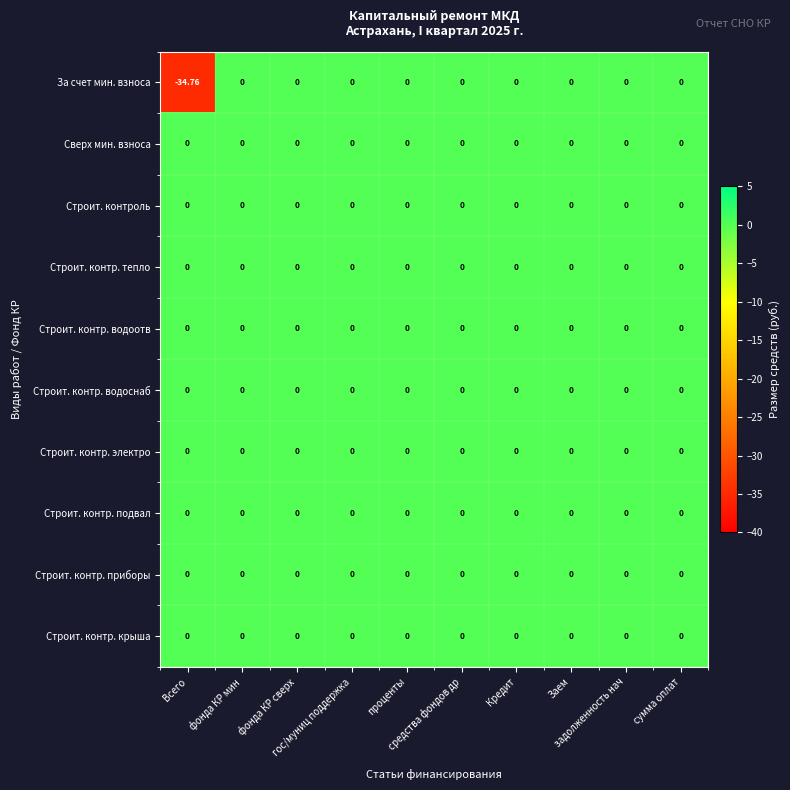

Which series has the largest range (max minus min)?

За счет мин. взноса